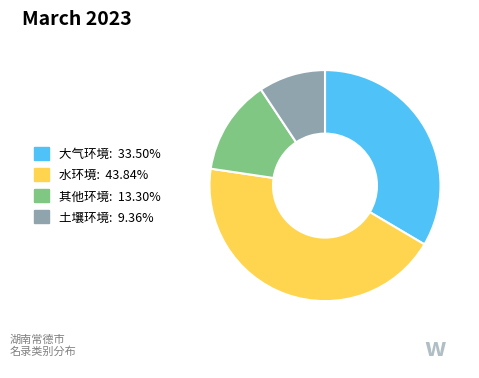

Rank the categories by value from highest to lowest.

水环境, 大气环境, 其他环境, 土壤环境